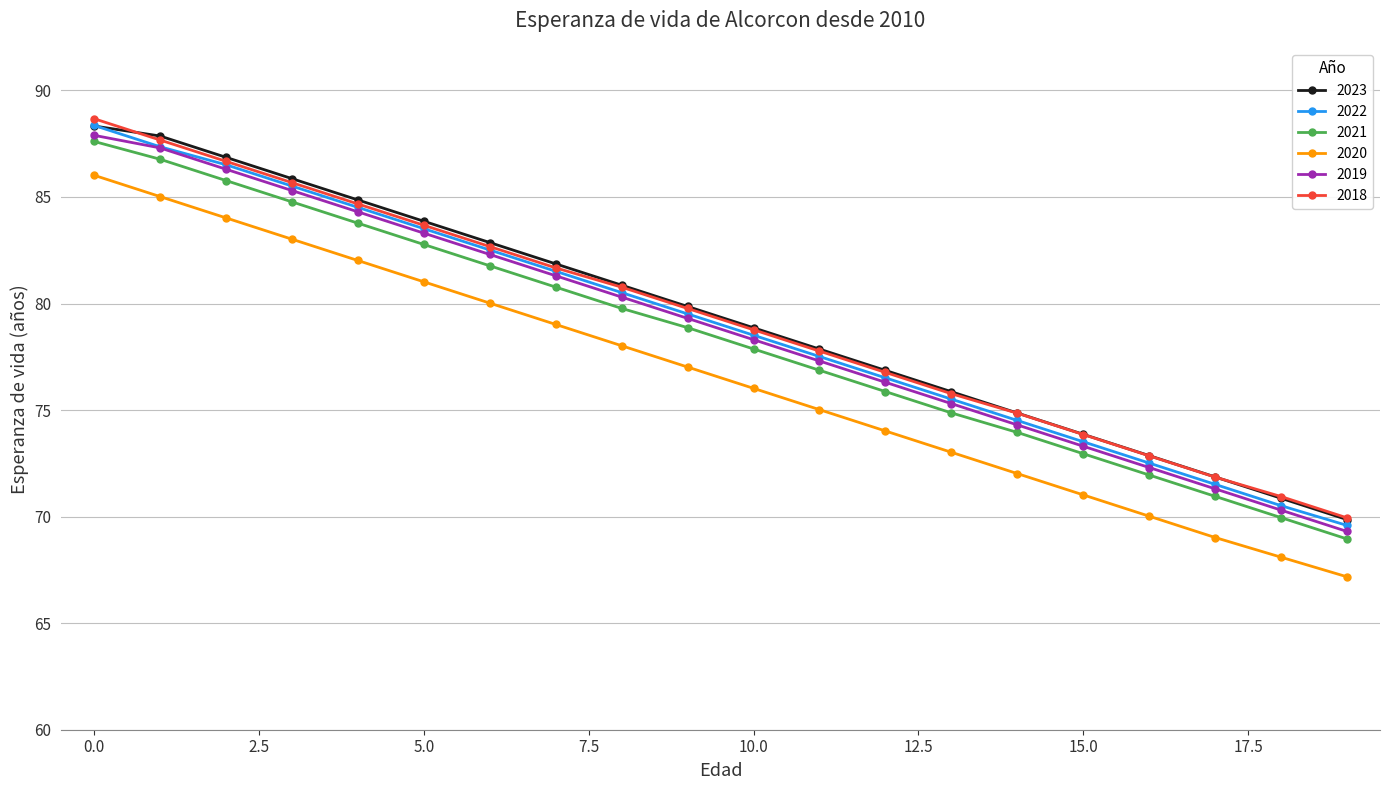

How many lines are shown in the chart?

6